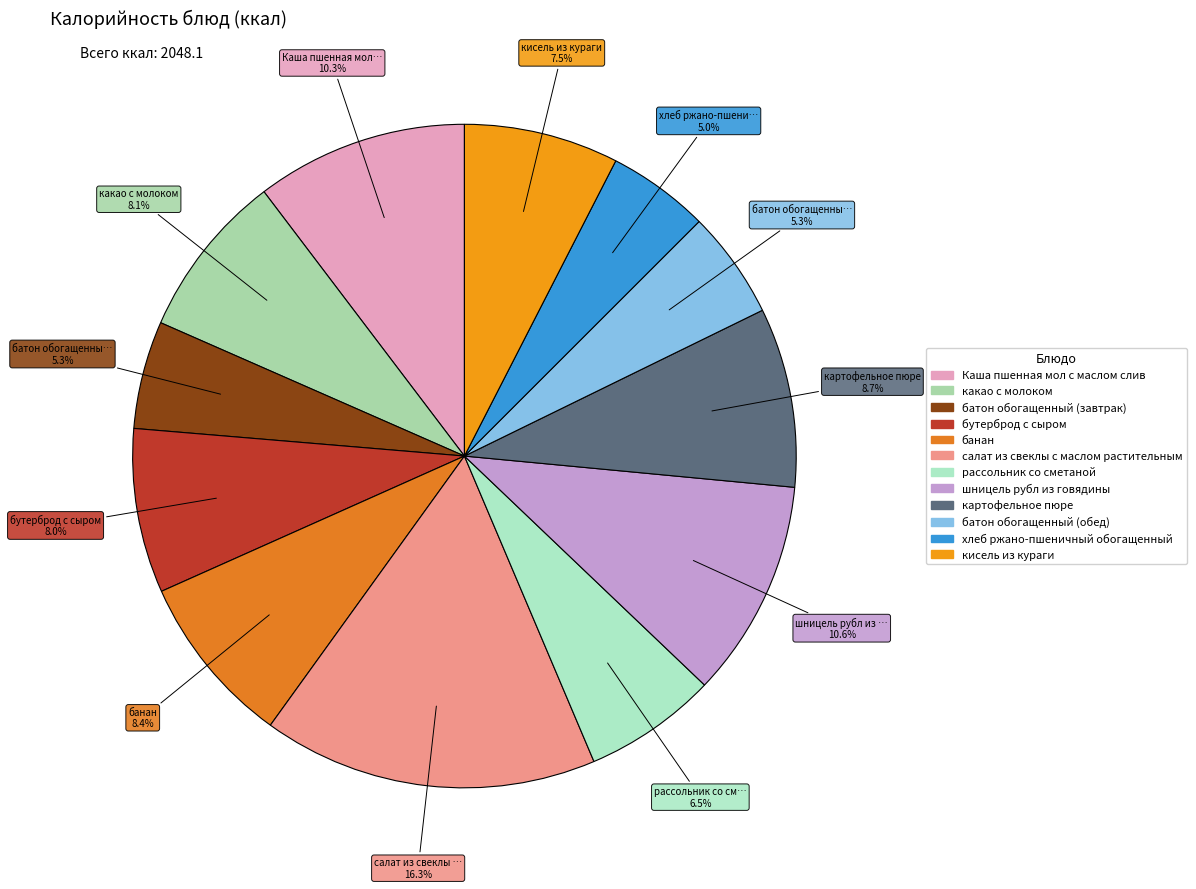

What is the change in value from бутерброд с сыром to хлеб ржано-пшеничный обогащенный?

-62.4